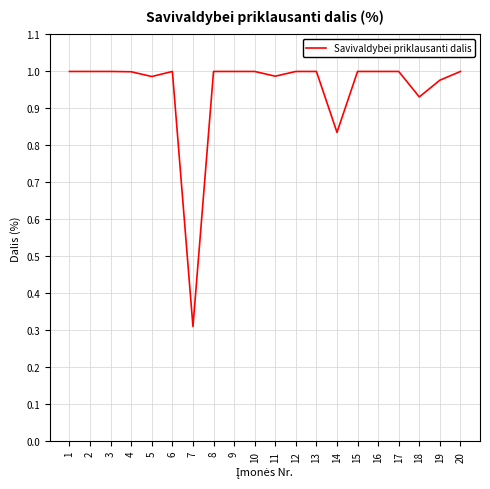

The value at 19 is 1.5. True or false?

False